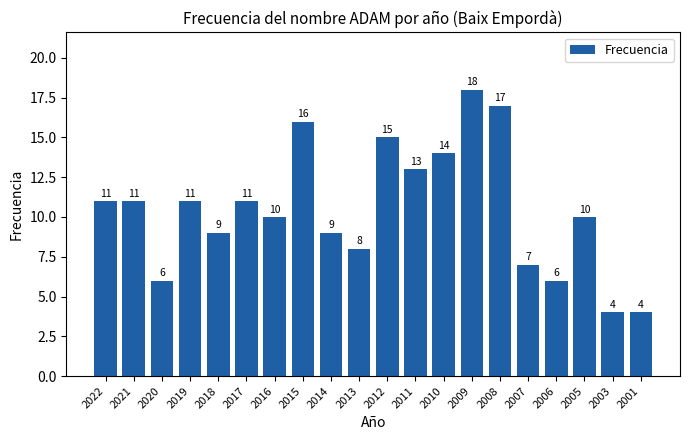

The chart shows a value of 25 at 2010. True or false?

False